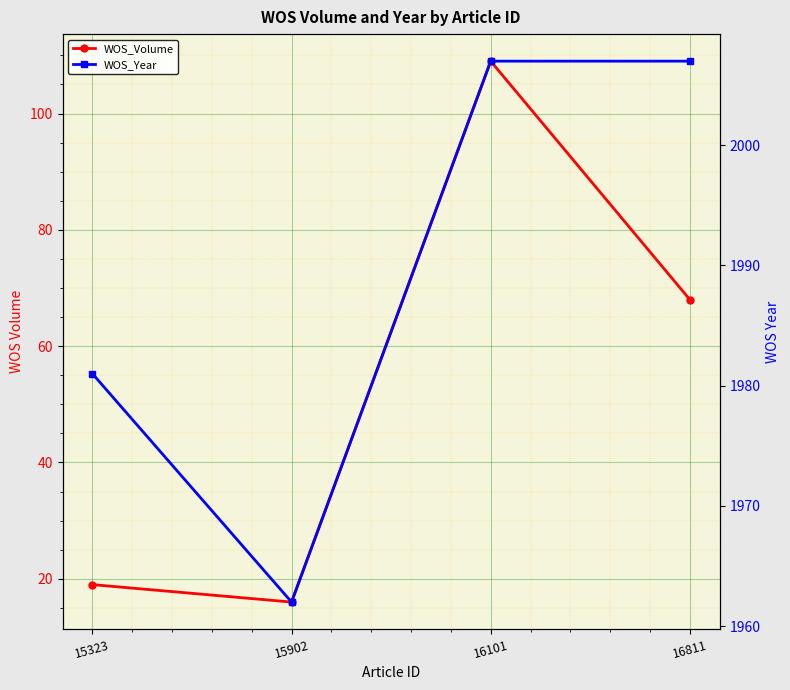

Is it true that WOS_Volume equals 11 at 15323?

False